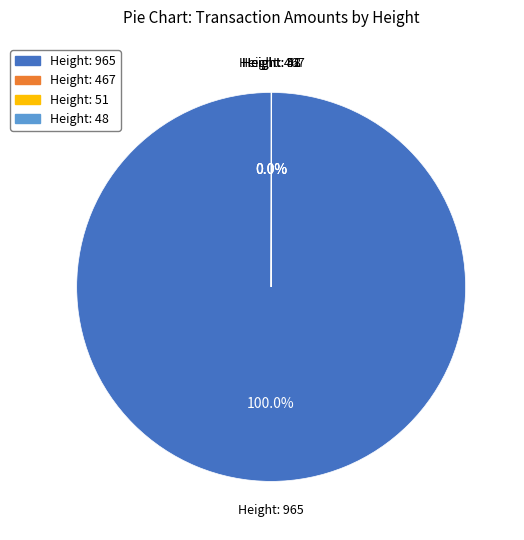

Which slice represents more than half of the pie?

Height: 965